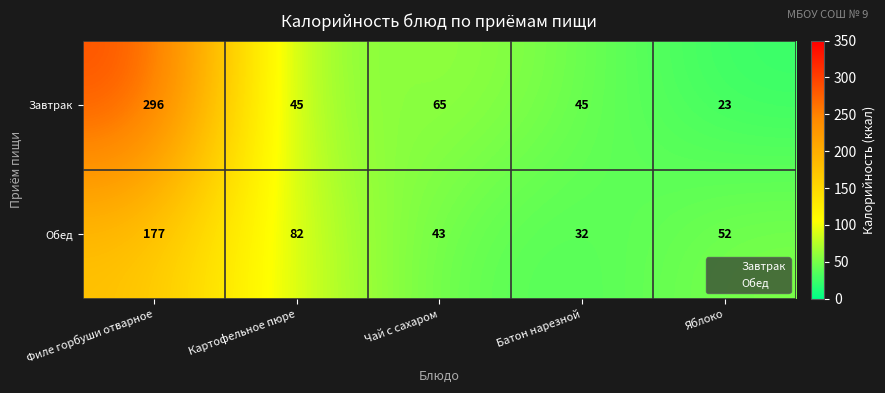

At how many categories does at least one series exceed 243?

1